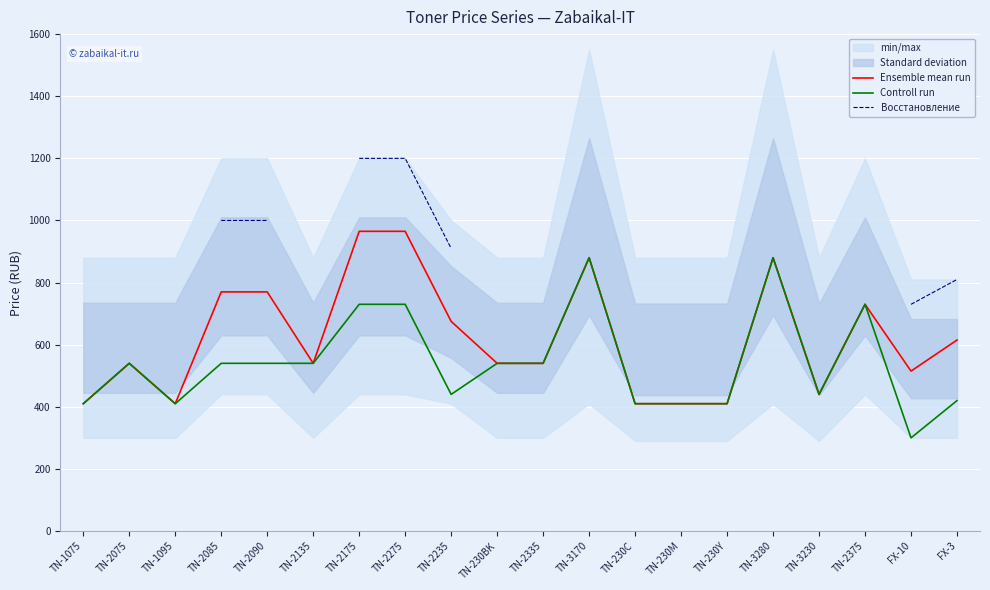

Which series has the largest total across all categories?

Ensemble mean run